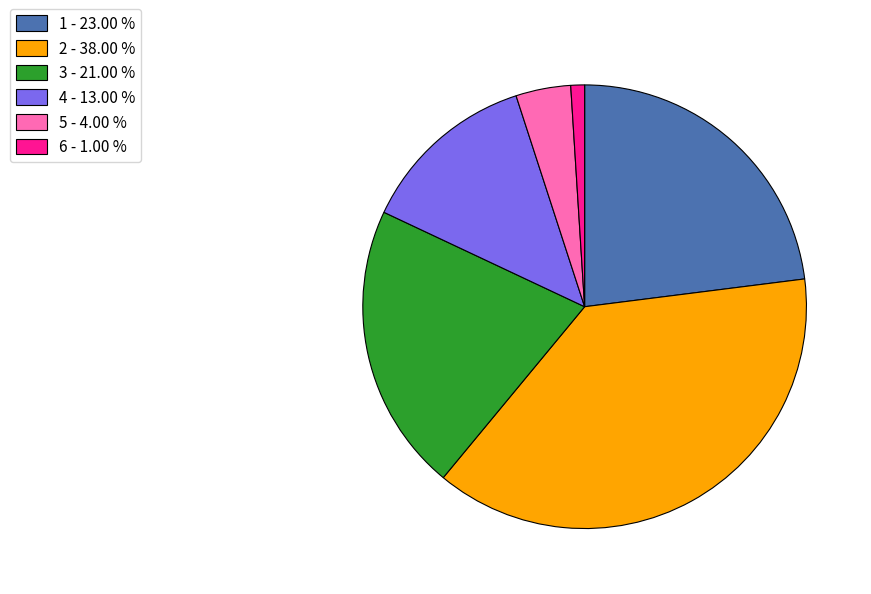

What is the smallest slice in the pie chart?

6